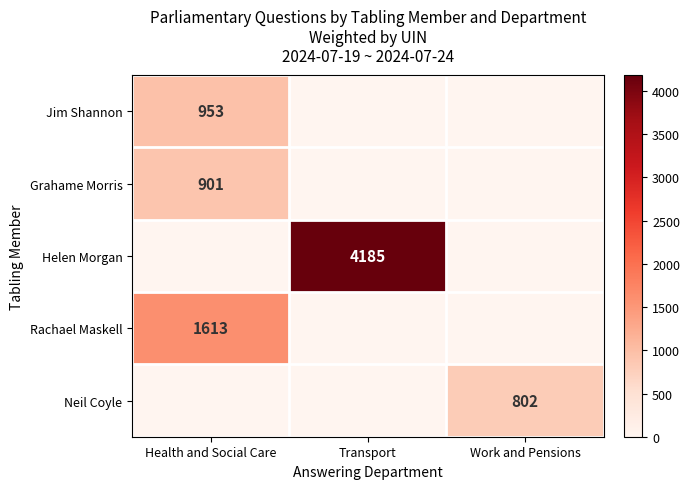

Which label corresponds to the largest value in the chart?

Transport